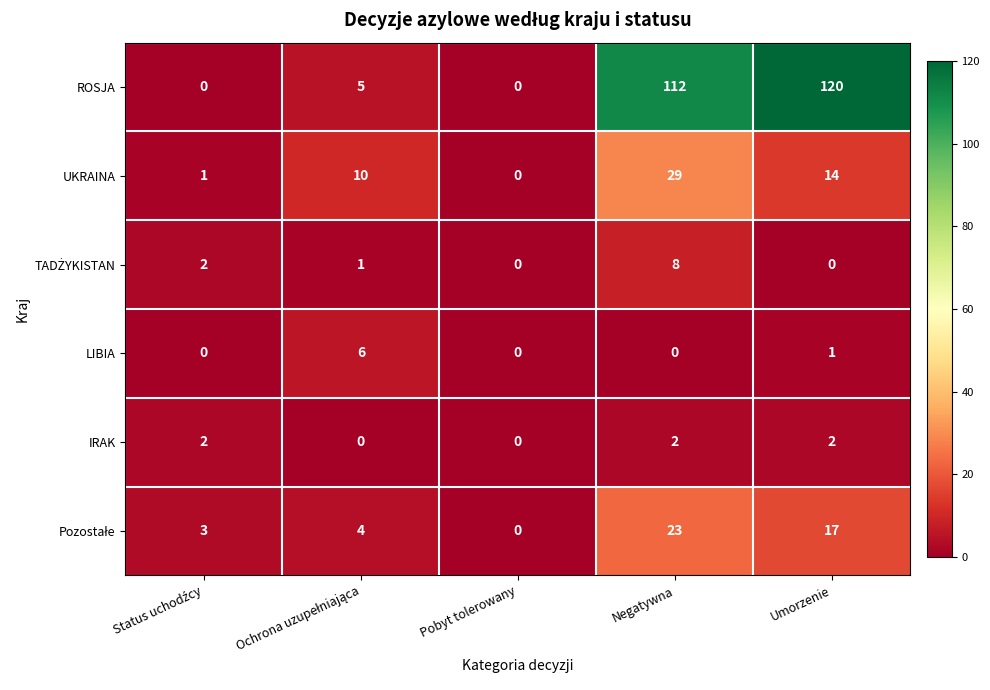

The value of IRAK at Negatywna is 2. True or false?

True